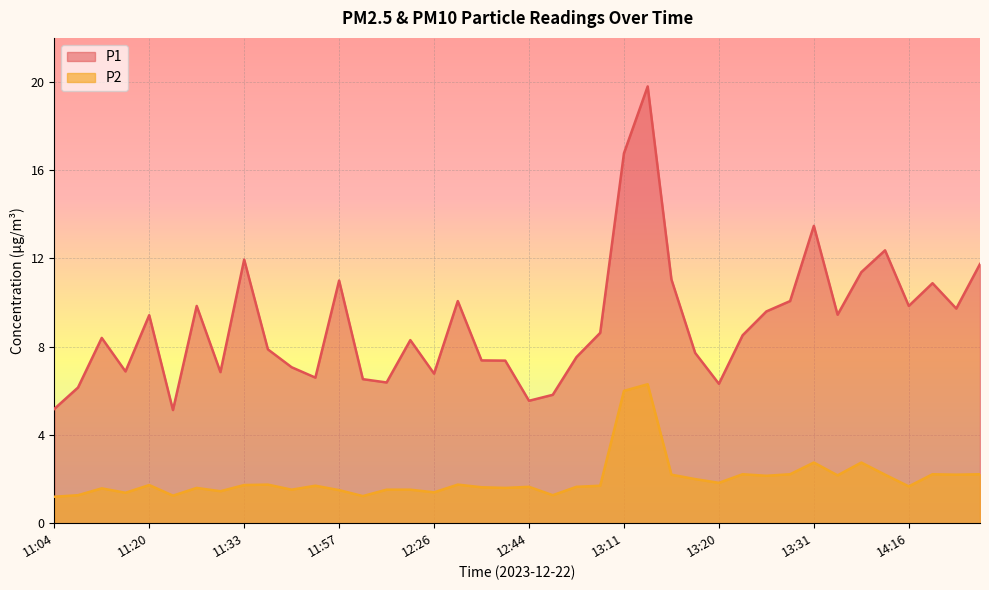

At which category does P2 reach its first local peak?

11:09